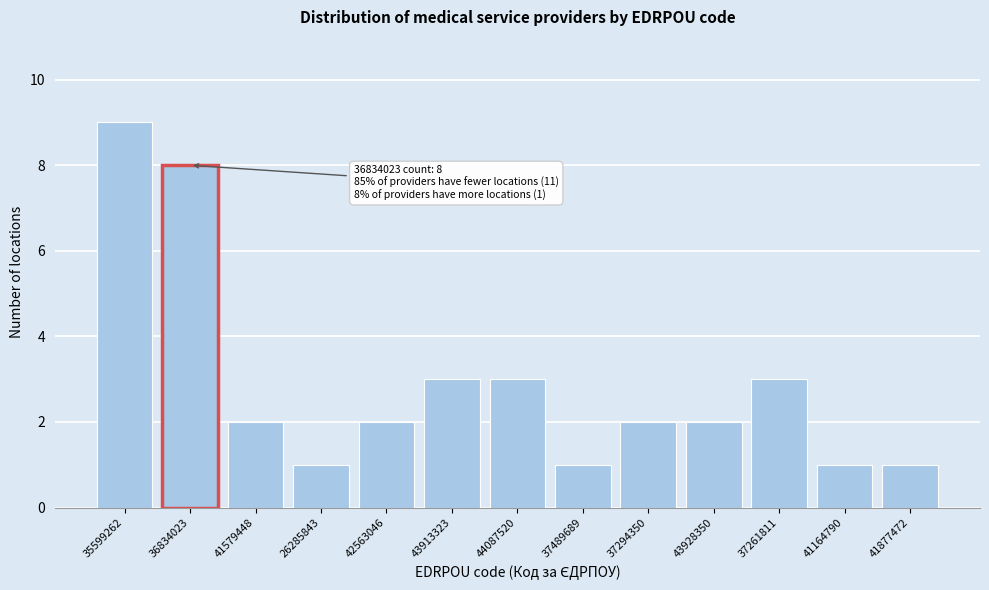

Reading left to right, transcribe all the data shown in this chart.

35599262=9	36834023=8	41579448=2	26285843=1	42563046=2	43913323=3	44087520=3	37489689=1	37294350=2	43928350=2	37261811=3	41164790=1	41877472=1